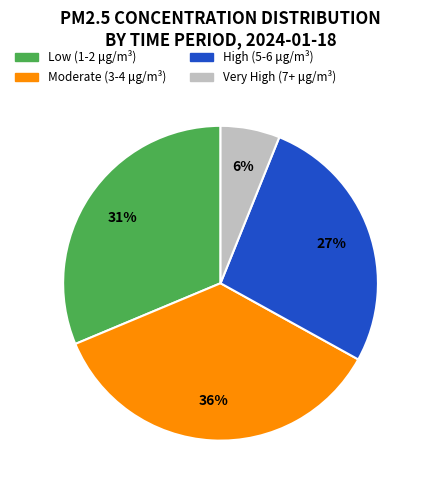

To the nearest percent, what is the difference between the largest and smallest slice percentages?

30%